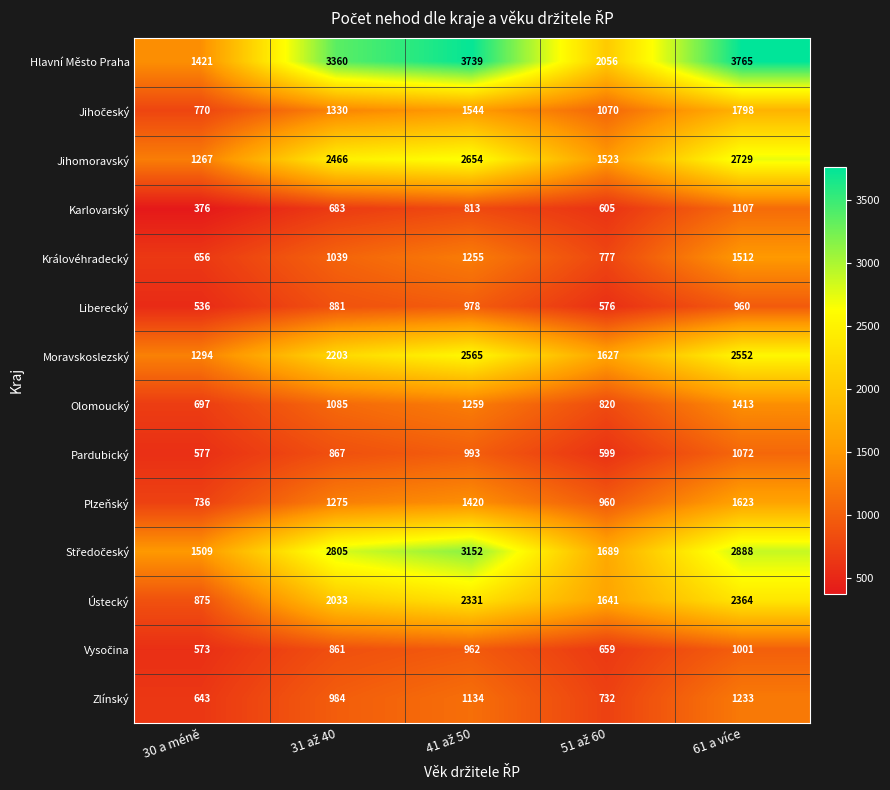

What value does the Pardubický series have at 30 a méně, to the nearest 50?

600